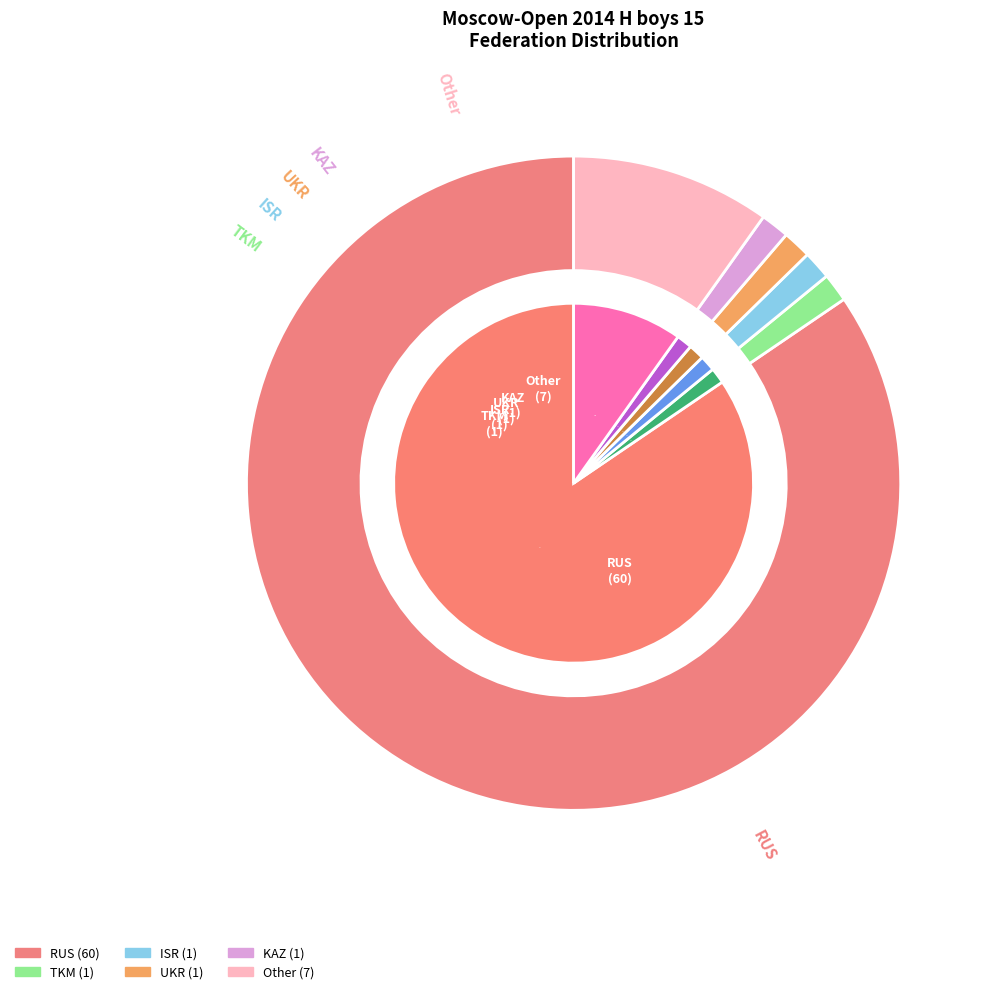

What is the largest slice in the pie chart?

RUS